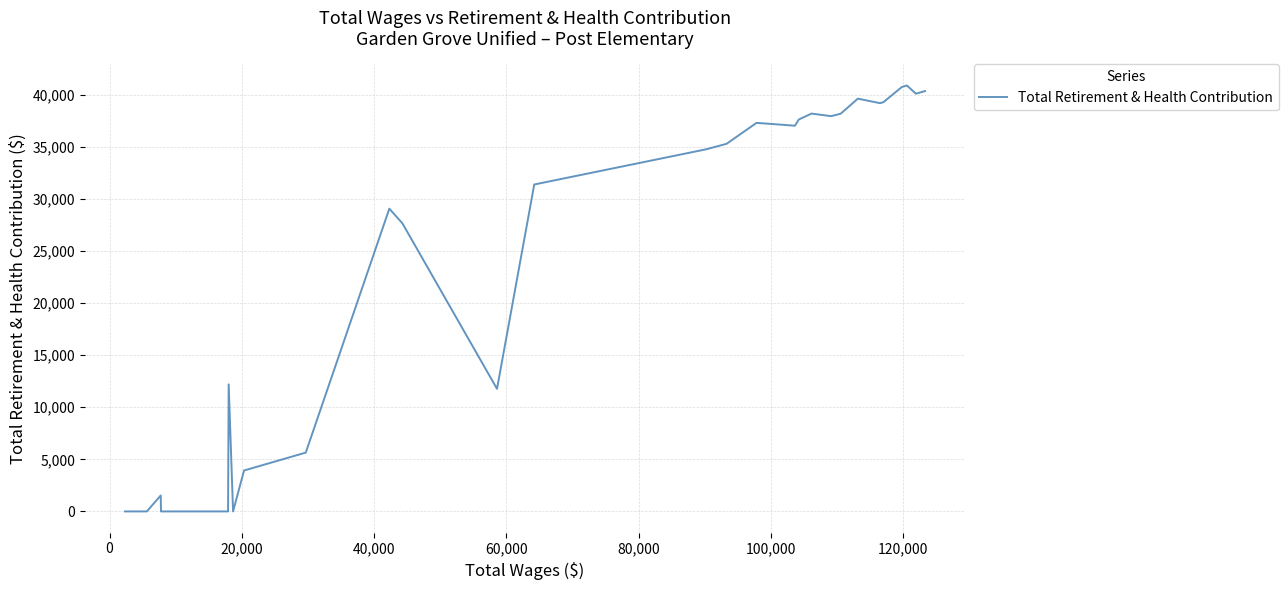

What is the label of the 33rd point from the right?

120,000